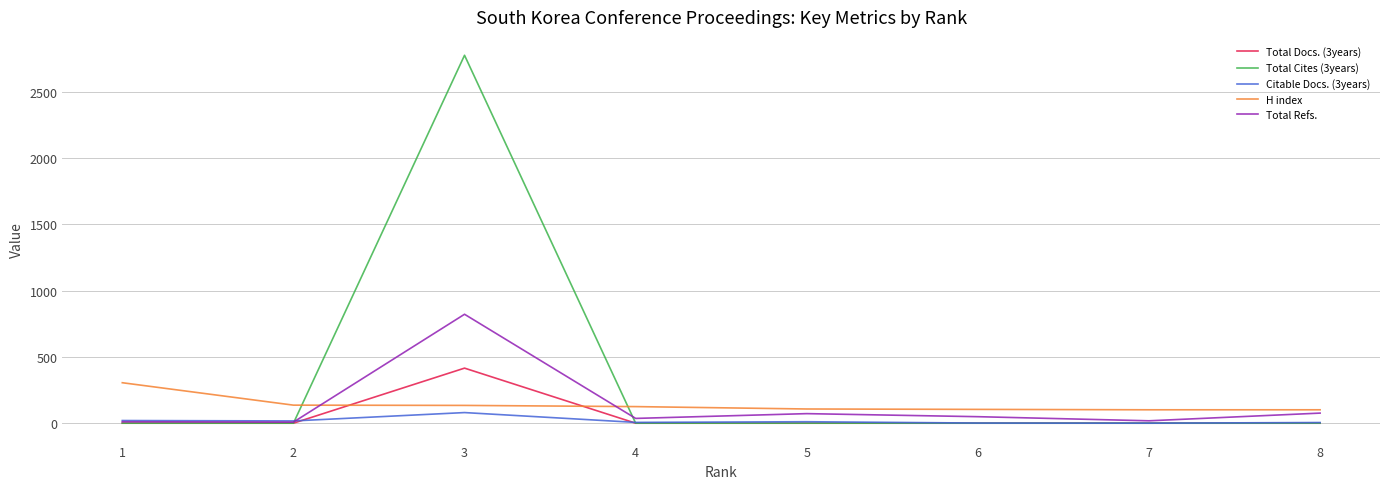

Where does the H index series first go above 125?

1